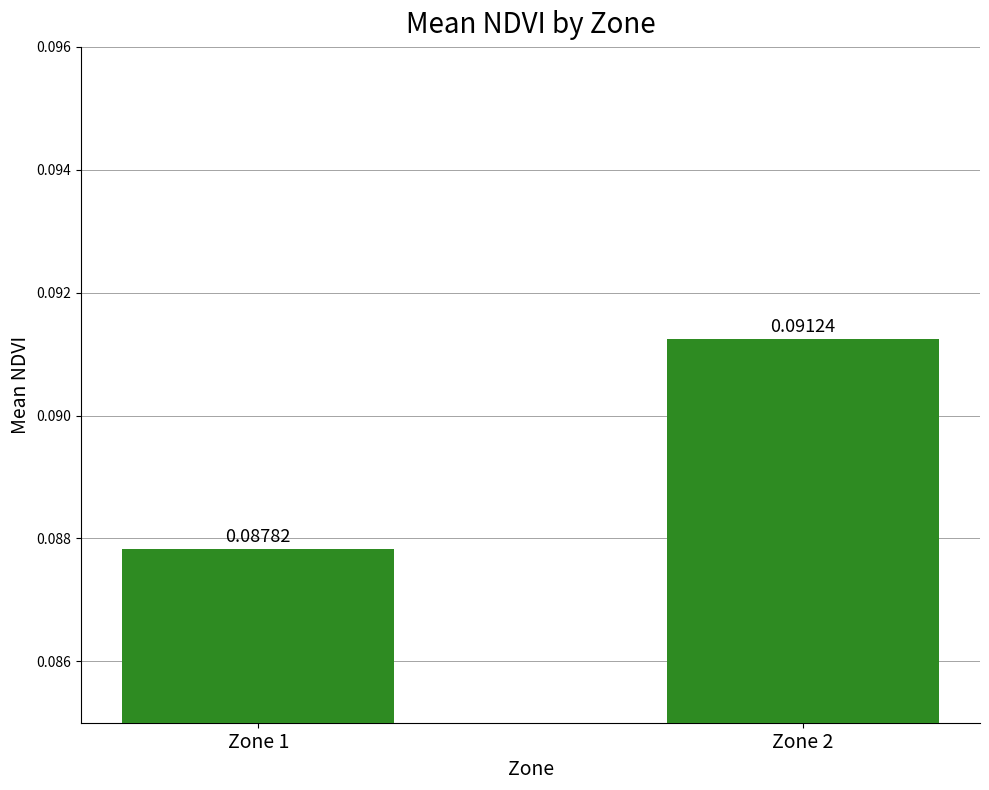

Which has a higher value, Zone 2 or Zone 1?

Zone 2